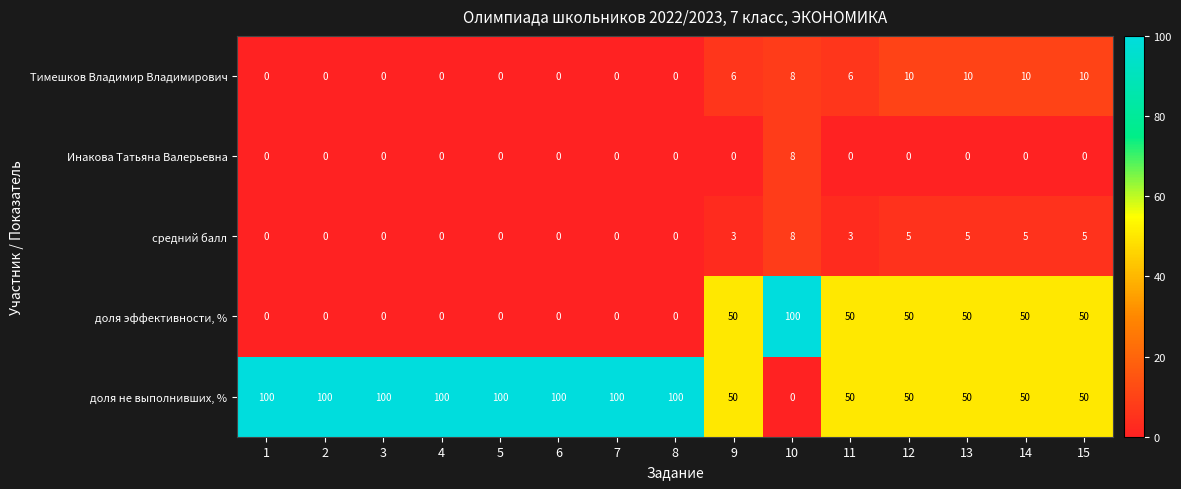

What is the total value across all series at 4?

100